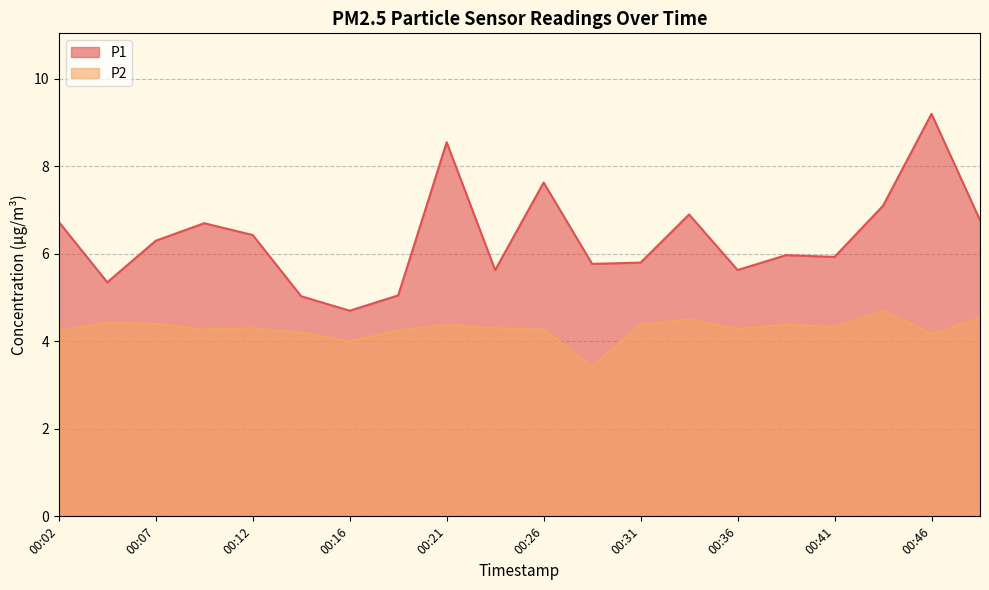

Rank the series at 00:16 from highest to lowest value.

P1, P2